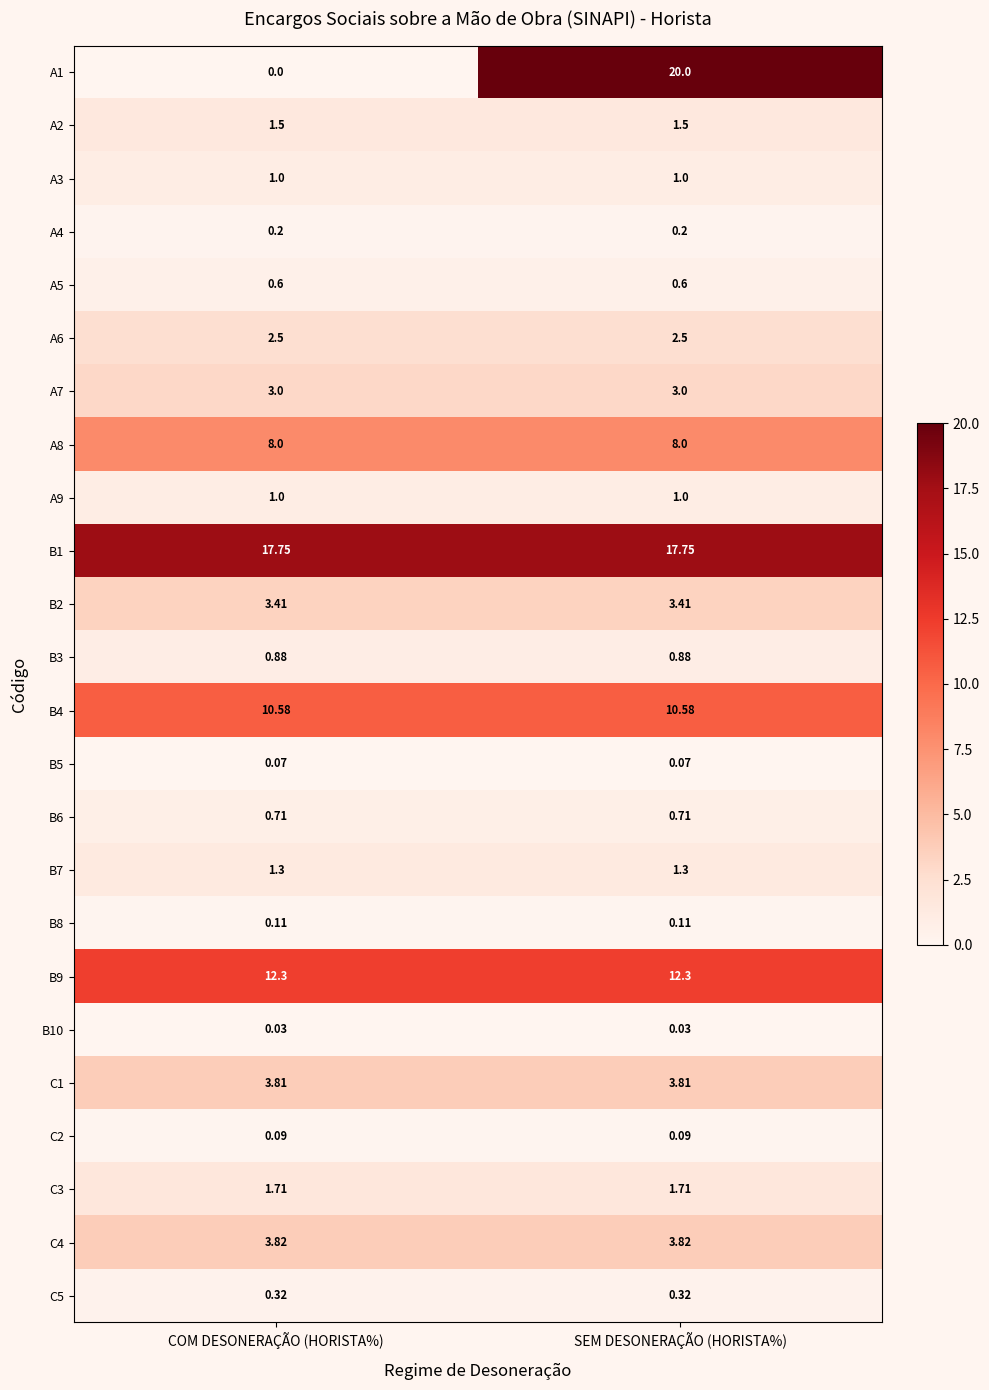

Where is A1 nearest to the value 10?

COM DESONERAÇÃO (HORISTA%)